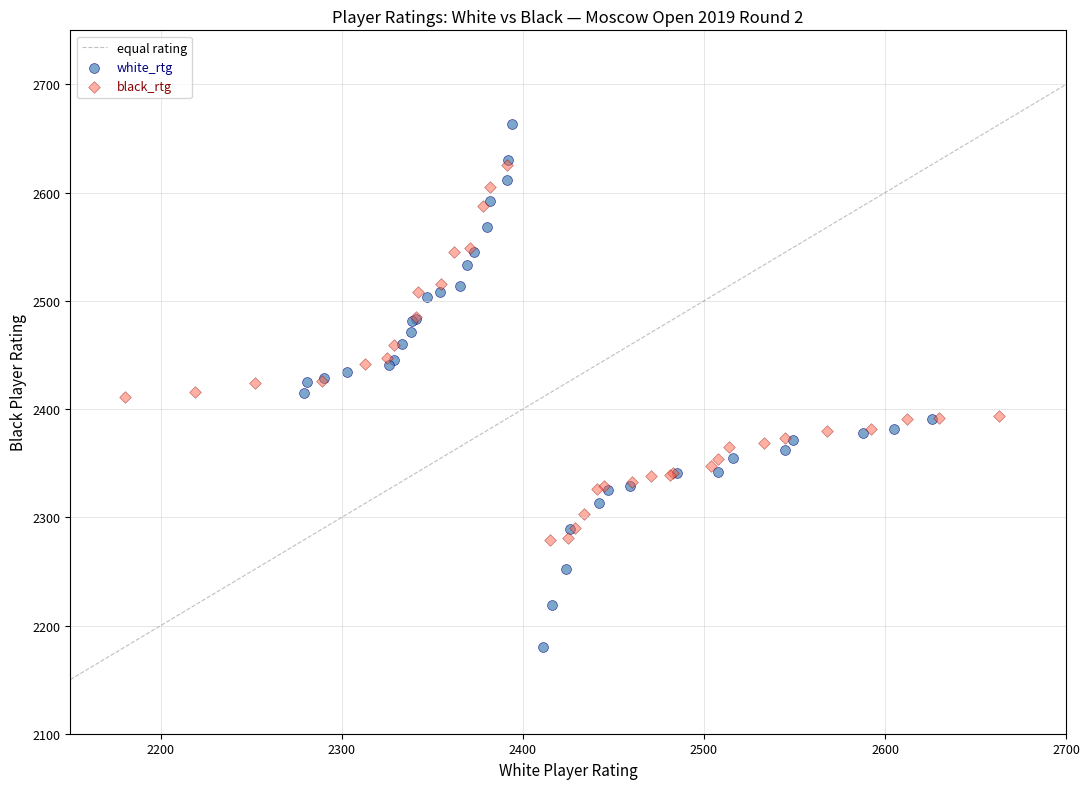

Which series reaches the maximum Y coordinate?

white_rtg